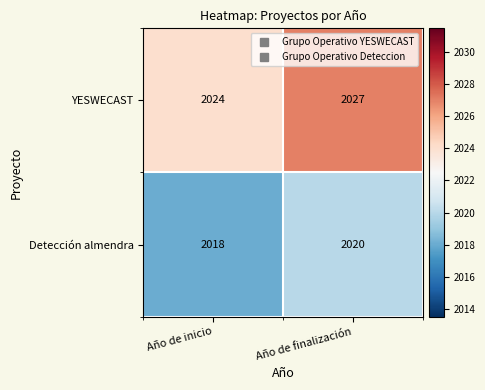

At how many categories does at least one series exceed 2026?

1